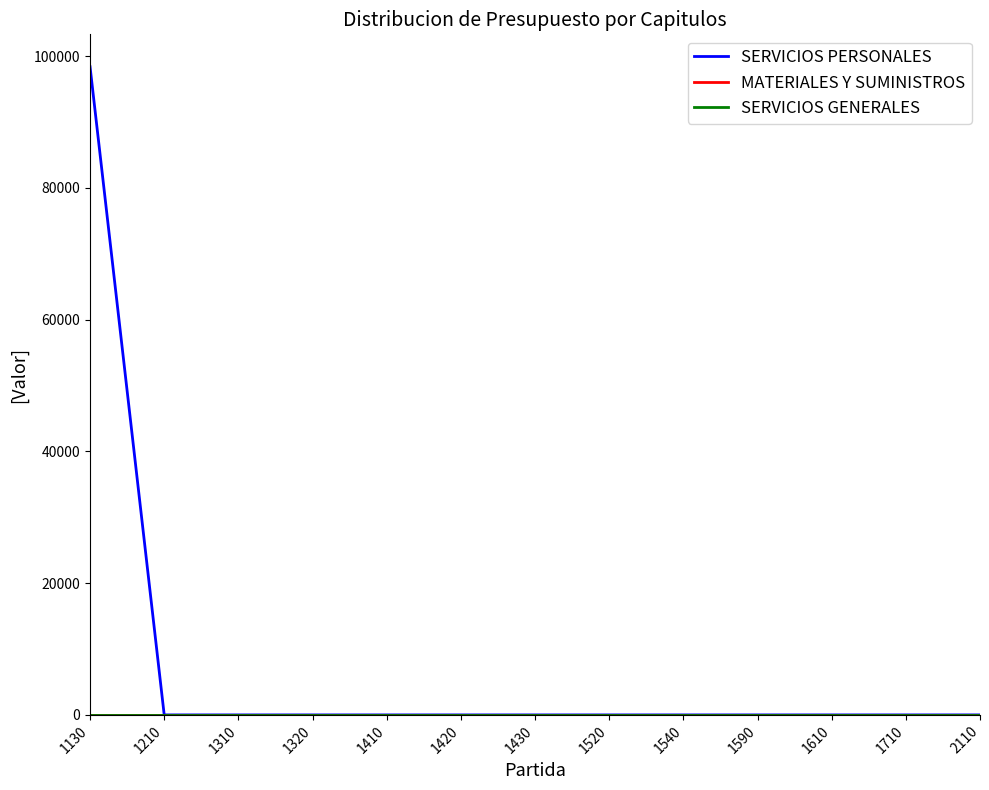

Is the value of SERVICIOS GENERALES at 2110 greater than the value of MATERIALES Y SUMINISTROS at 1540?

No